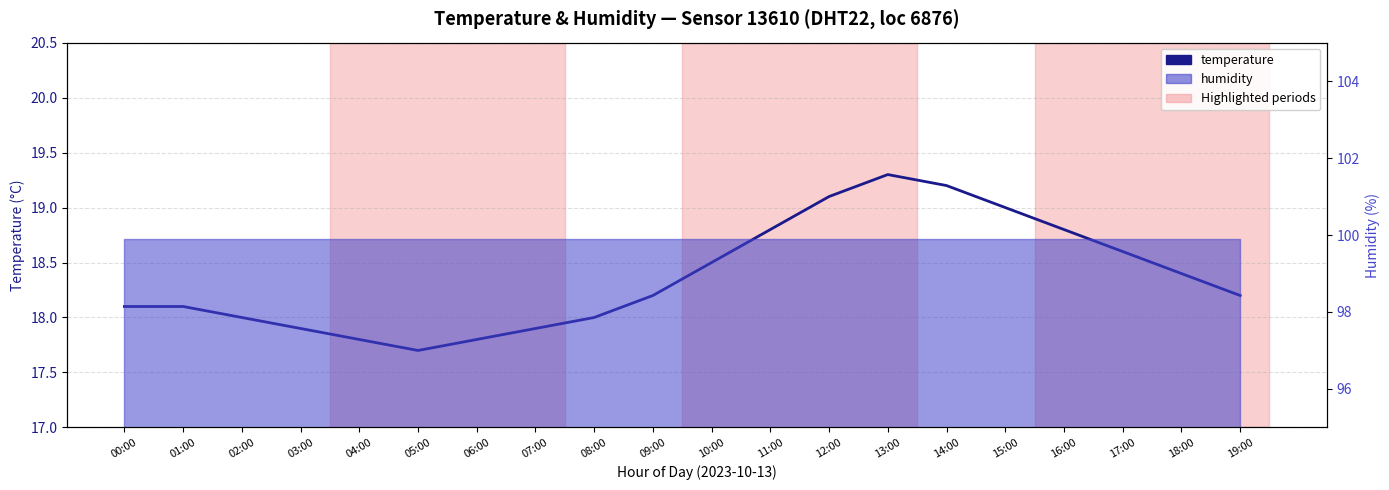

What is the smallest value displayed?

17.7